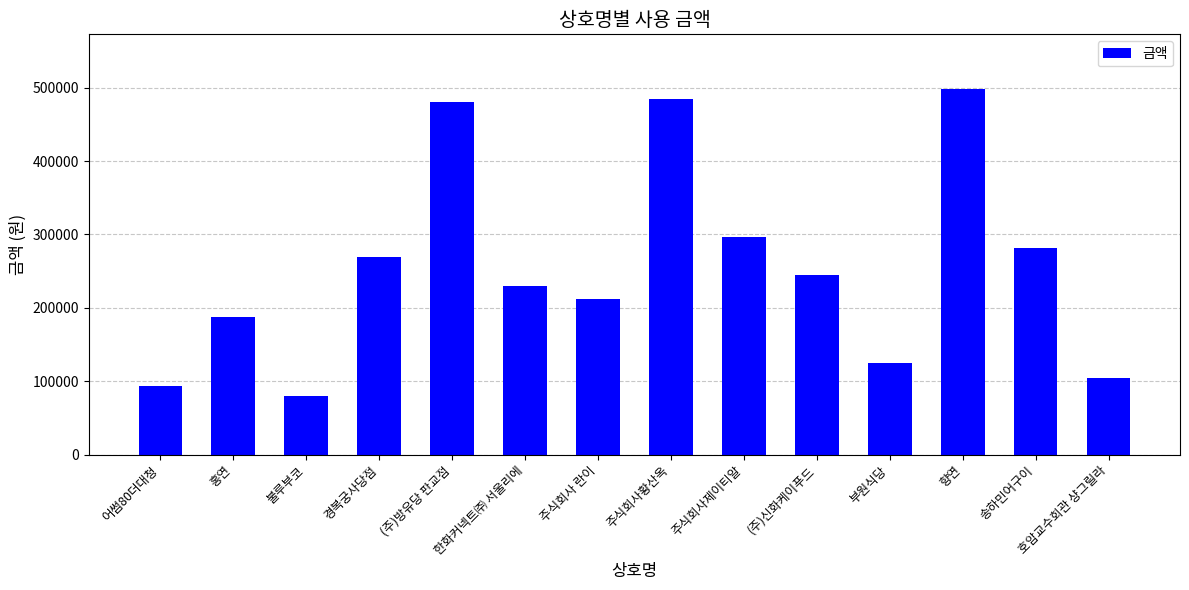

Is it true that the value at 홍연 is 187000?

True